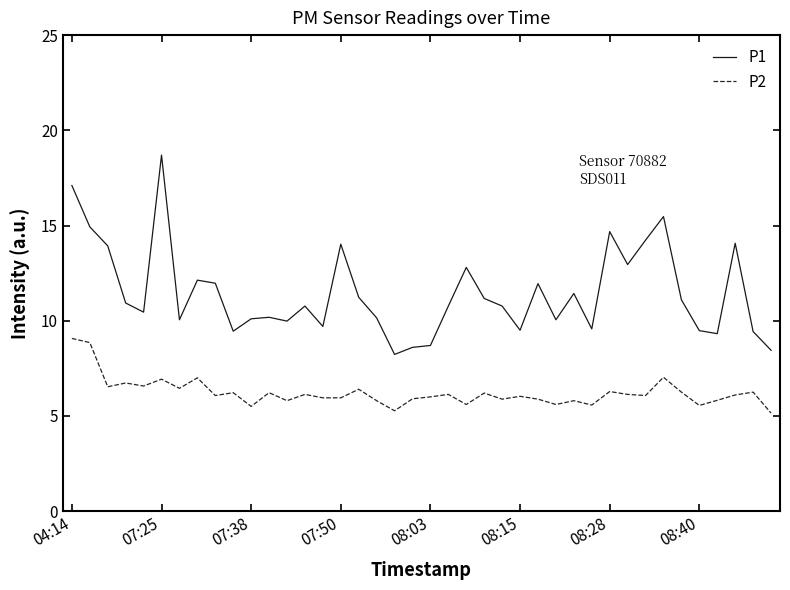

What are all the series names shown in the legend?

P1, P2